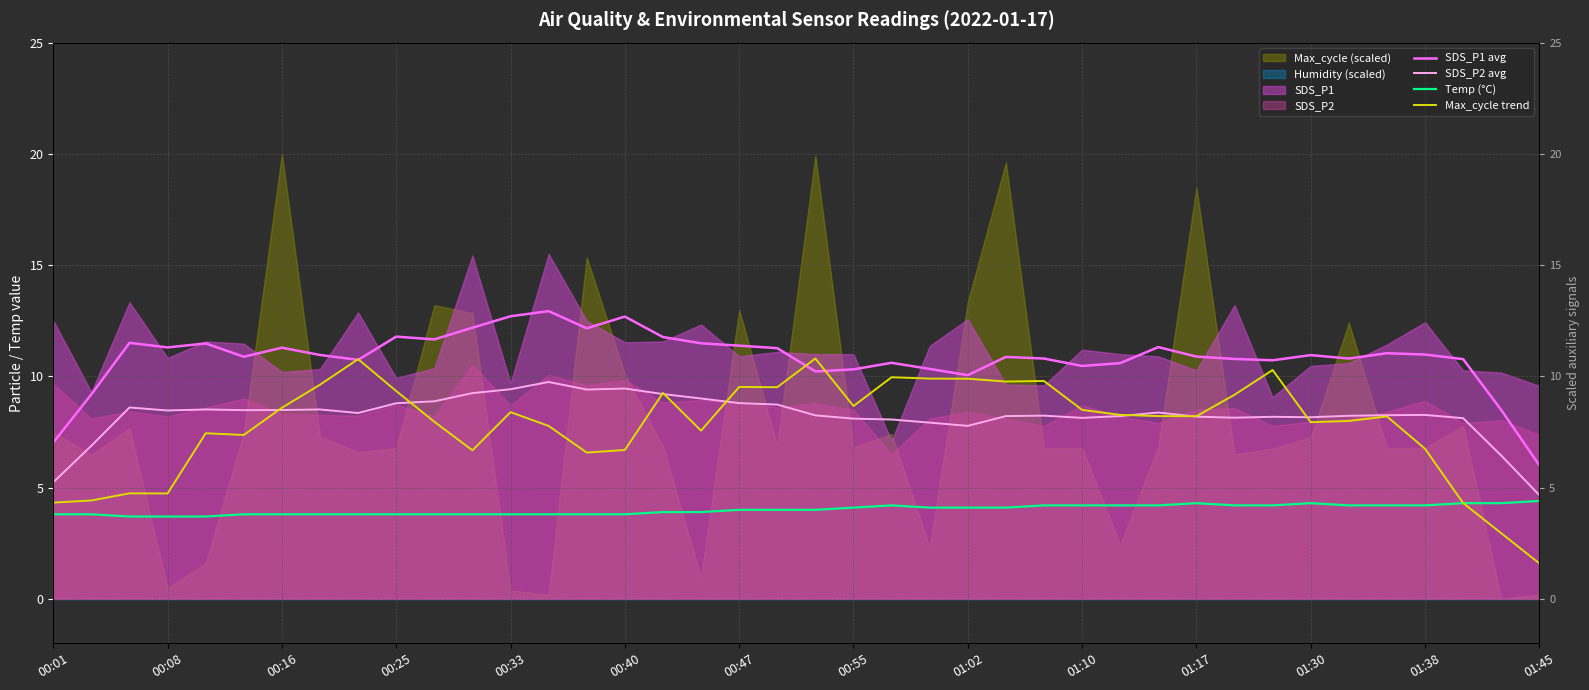

What is the average value of the Max_cycle trend series?

7.8